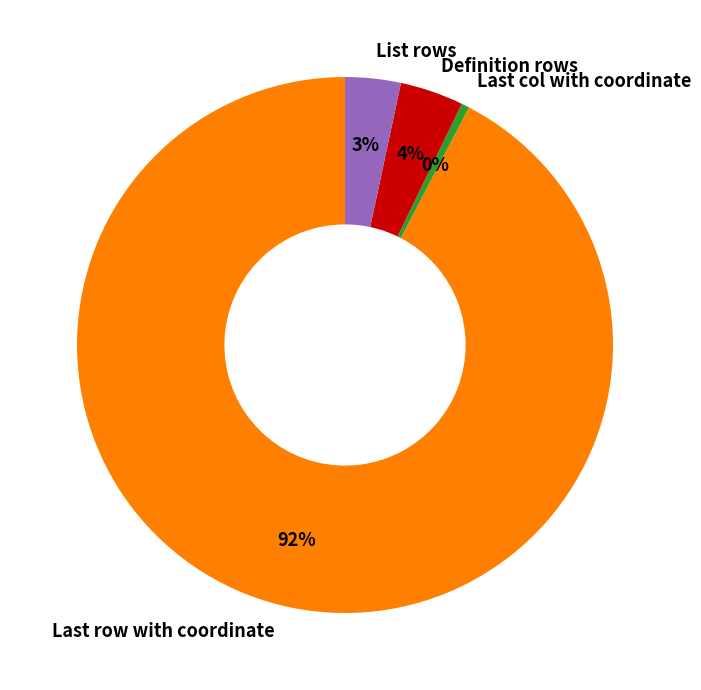

The Definition rows slice represents 4% of the pie. True or false?

True